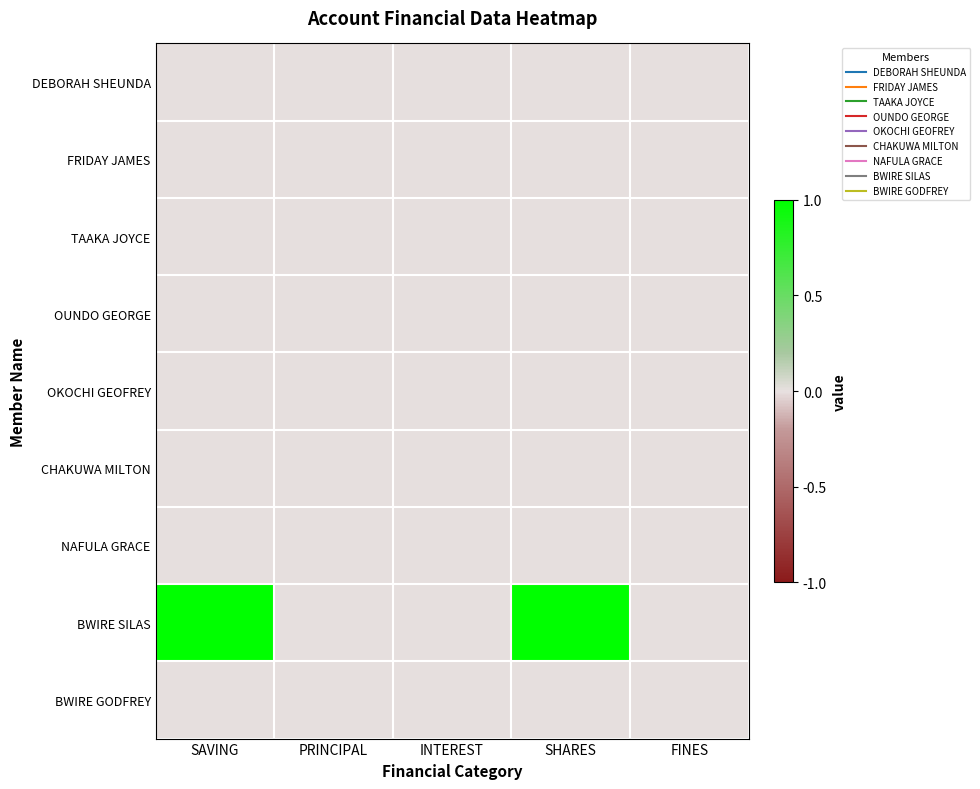

At which category is the sum across all series the highest?

SAVING